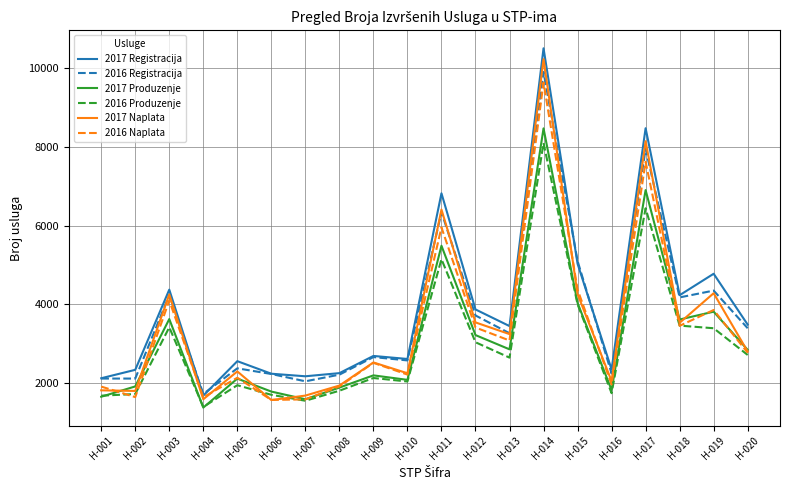

How many values in the 2016 Produzenje series are below 2643?

10